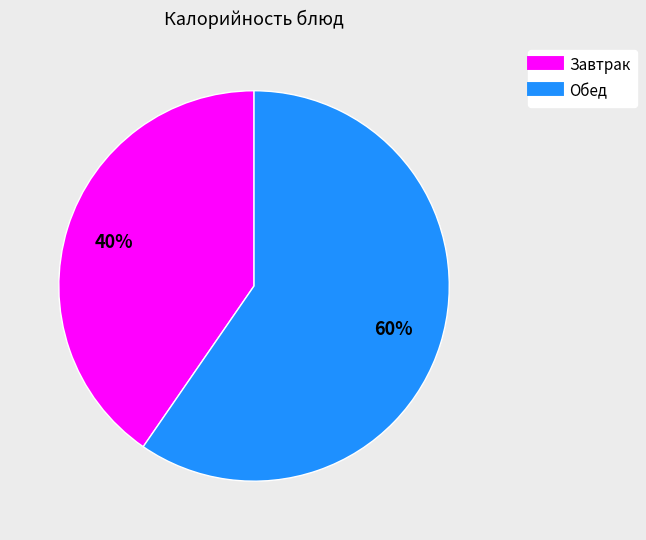

To the nearest percent, what is the average slice percentage?

50%